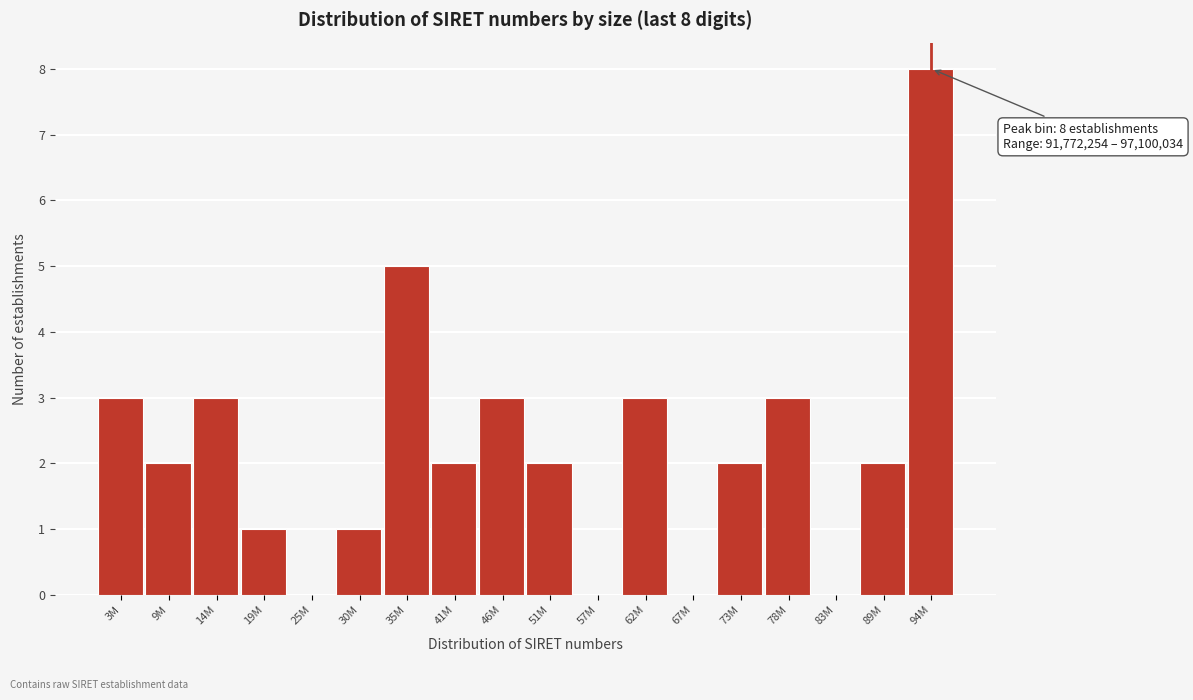

Reading right to left, what are all the values shown in this chart?

94M=8	89M=2	83M=0	78M=3	73M=2	67M=0	62M=3	57M=0	51M=2	46M=3	41M=2	35M=5	30M=1	25M=0	19M=1	14M=3	9M=2	3M=3